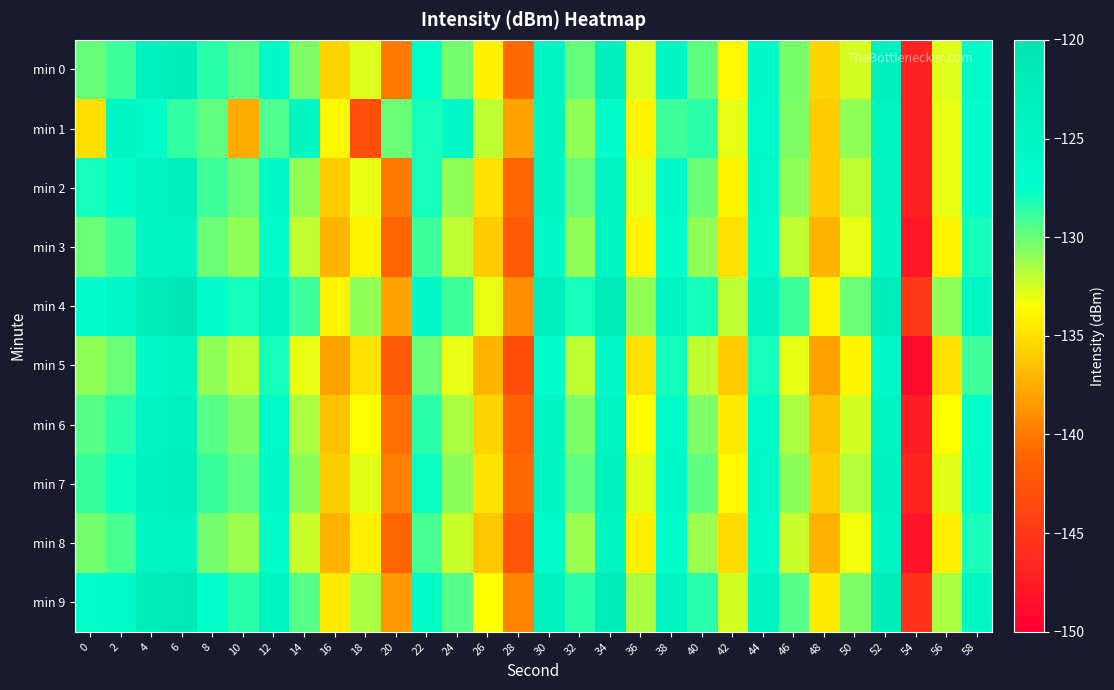

At which category is the sum across all series the highest?

6